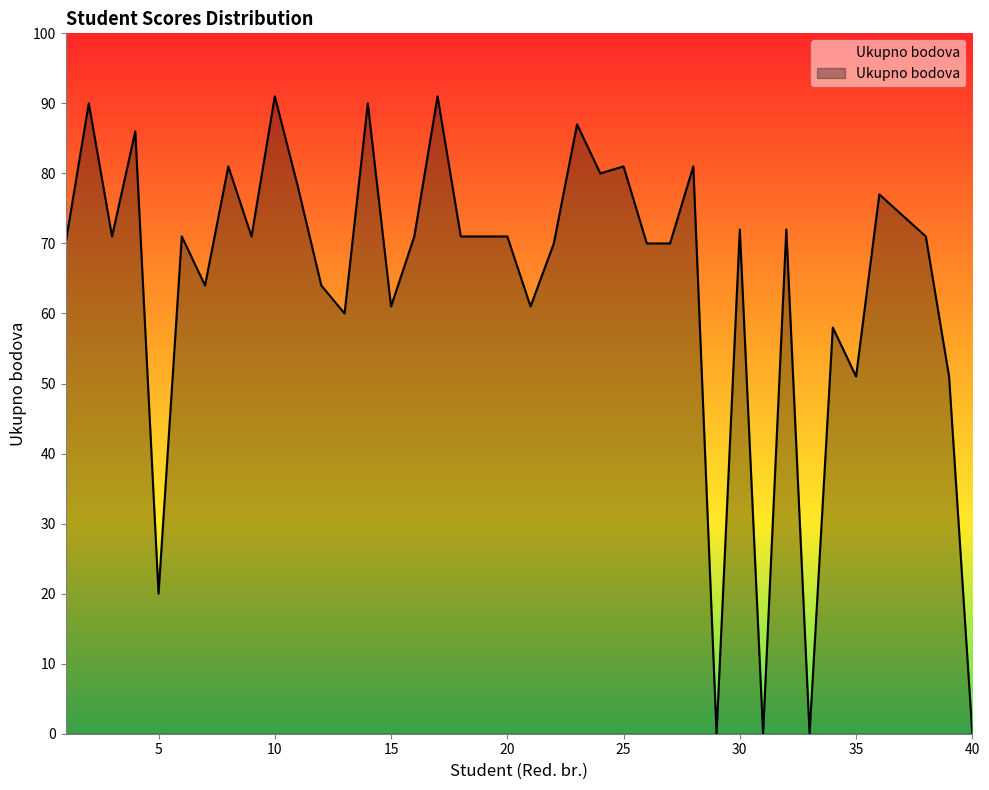

What is the maximum value shown in the chart?

91